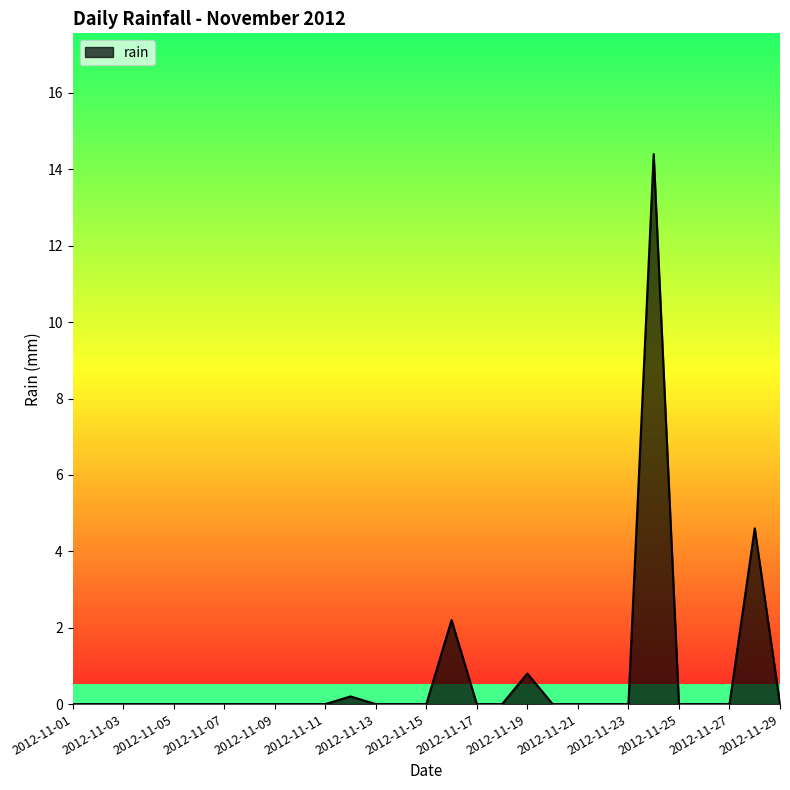

What is the maximum value shown in the chart?

14.4